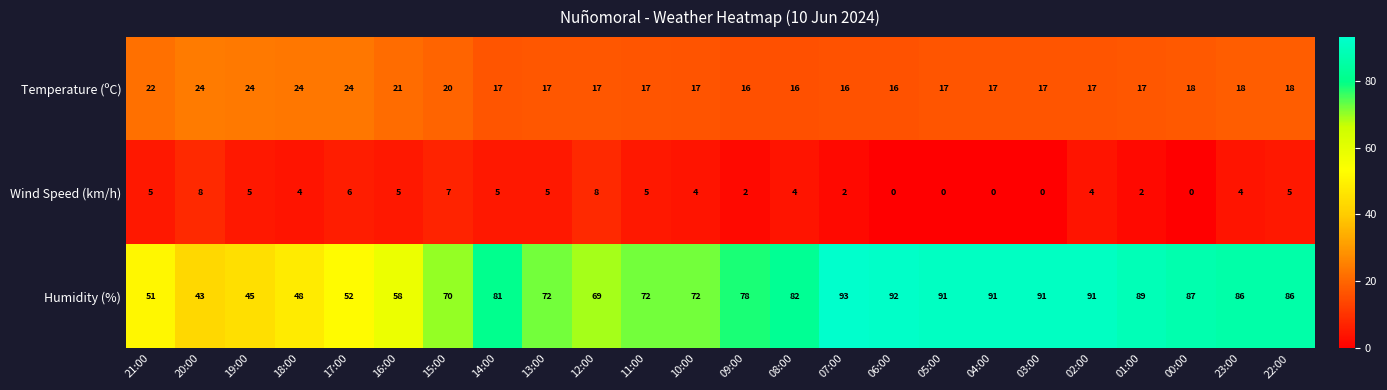

Is it true that Humidity (%) equals 145 at 05:00?

False